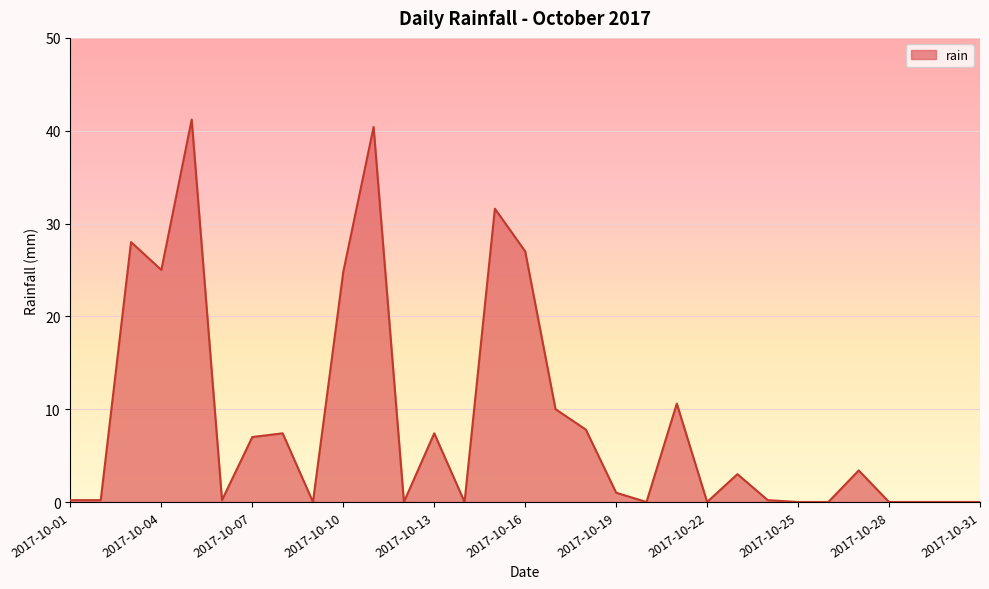

What is the difference between the maximum and minimum values?

41.2